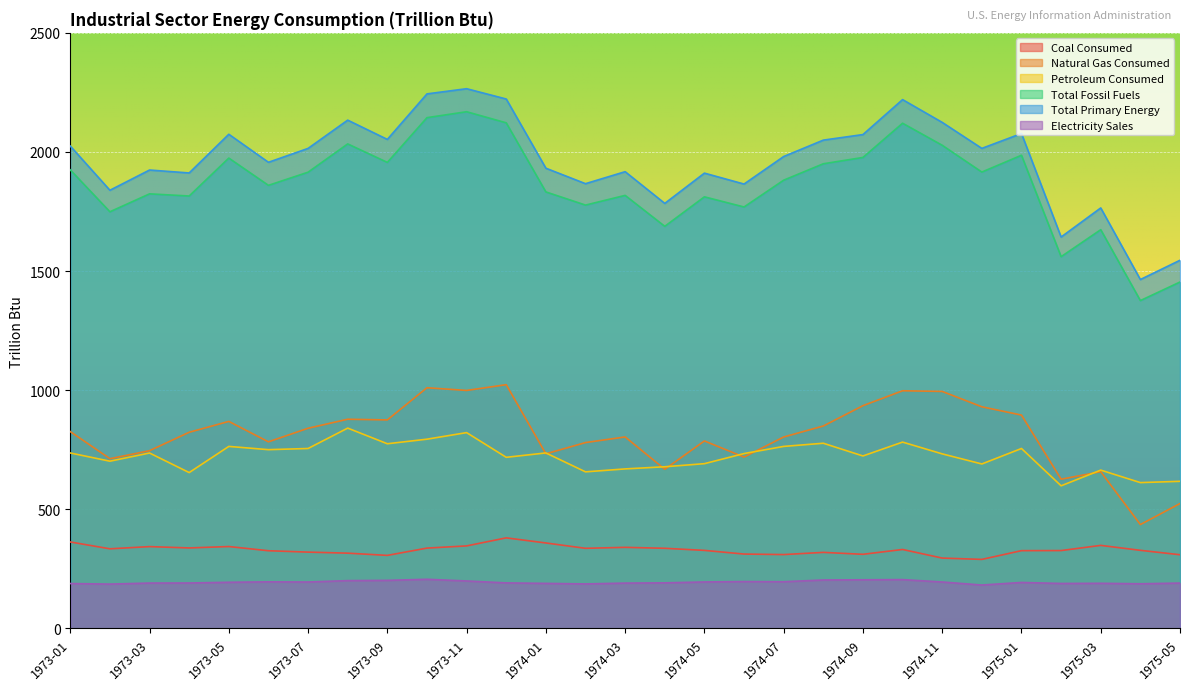

How many lines are shown in the chart?

6